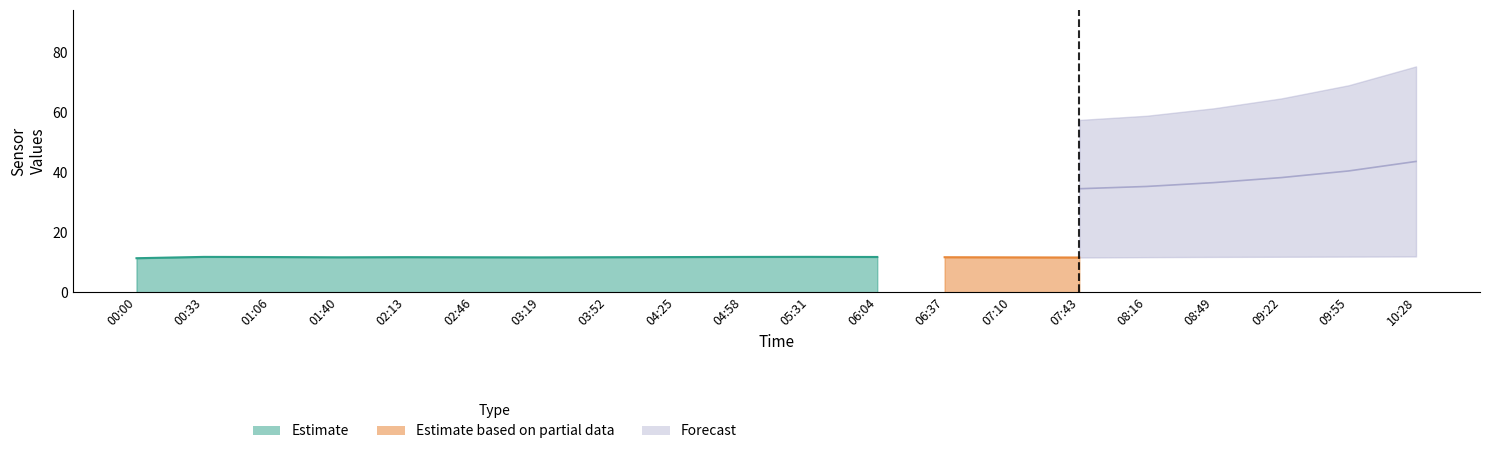

Which series has the widest spread of values?

Forecast_upper